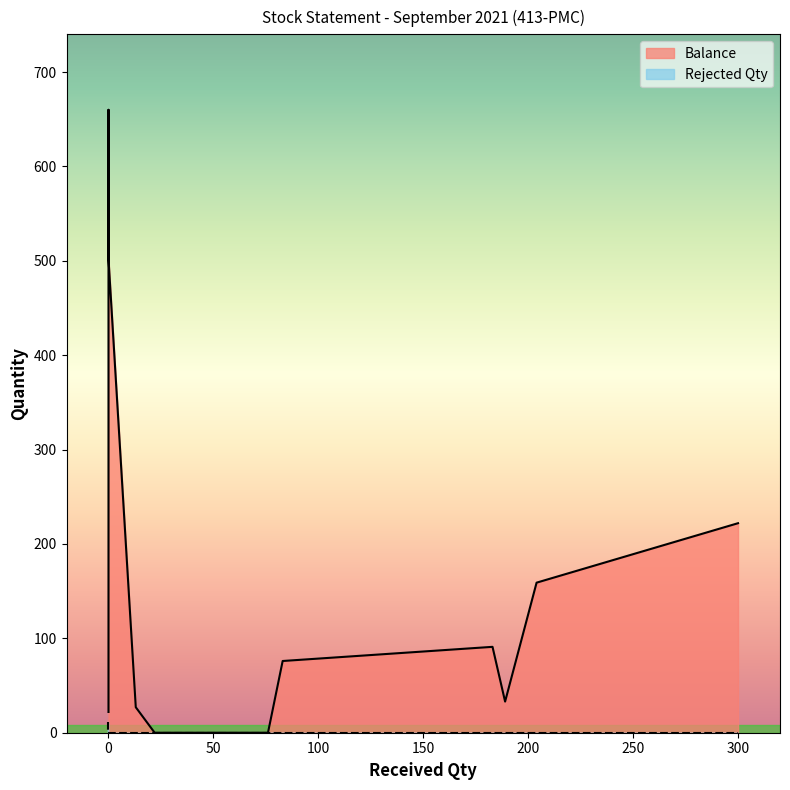

True or false: Balance and Rejected Qty intersect in this chart.

False